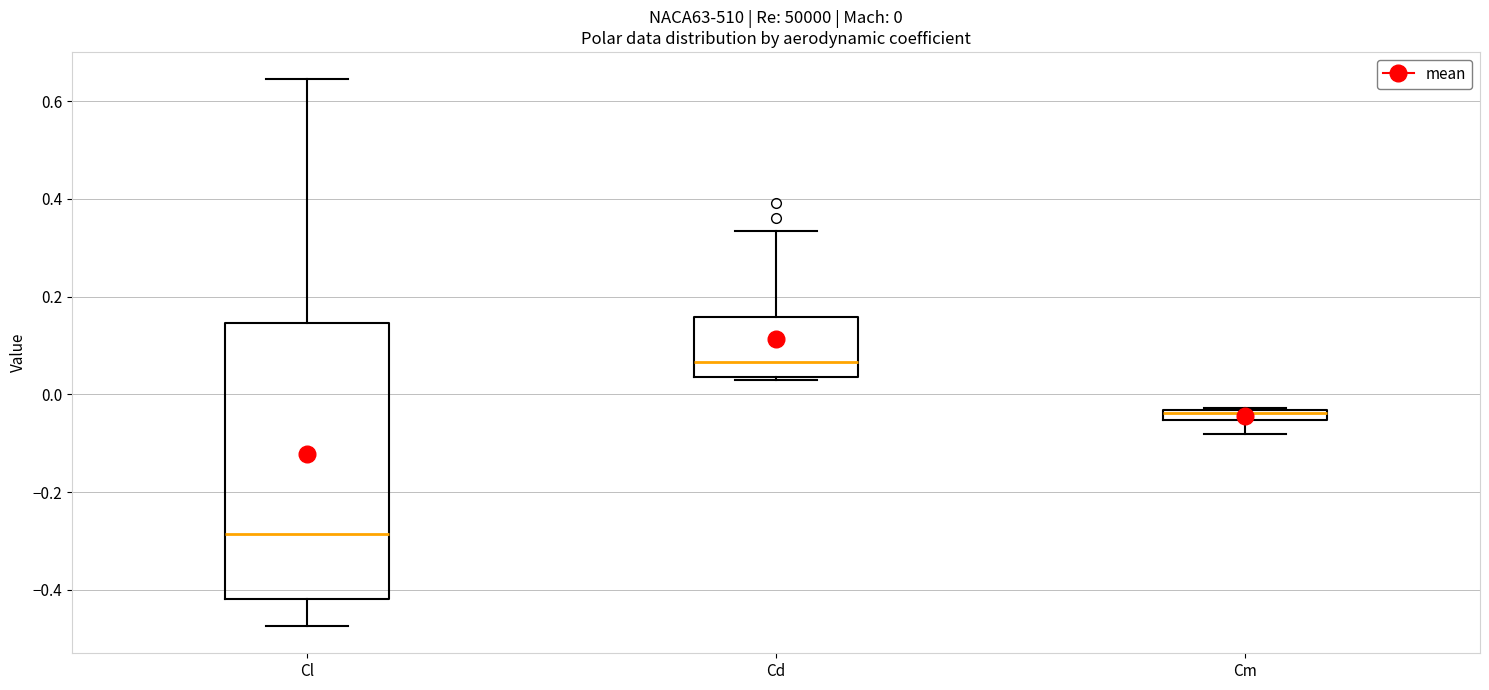

Which box is the tallest, from its lower edge to its upper edge?

Cl